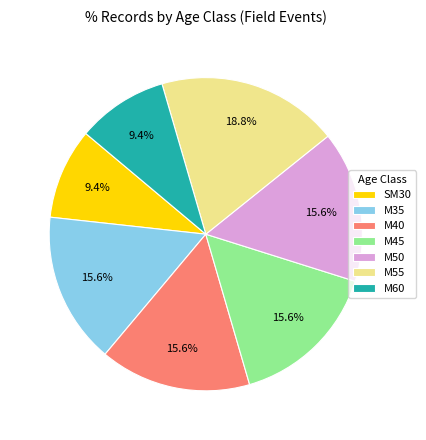

The M40 slice represents 16% of the pie. True or false?

True